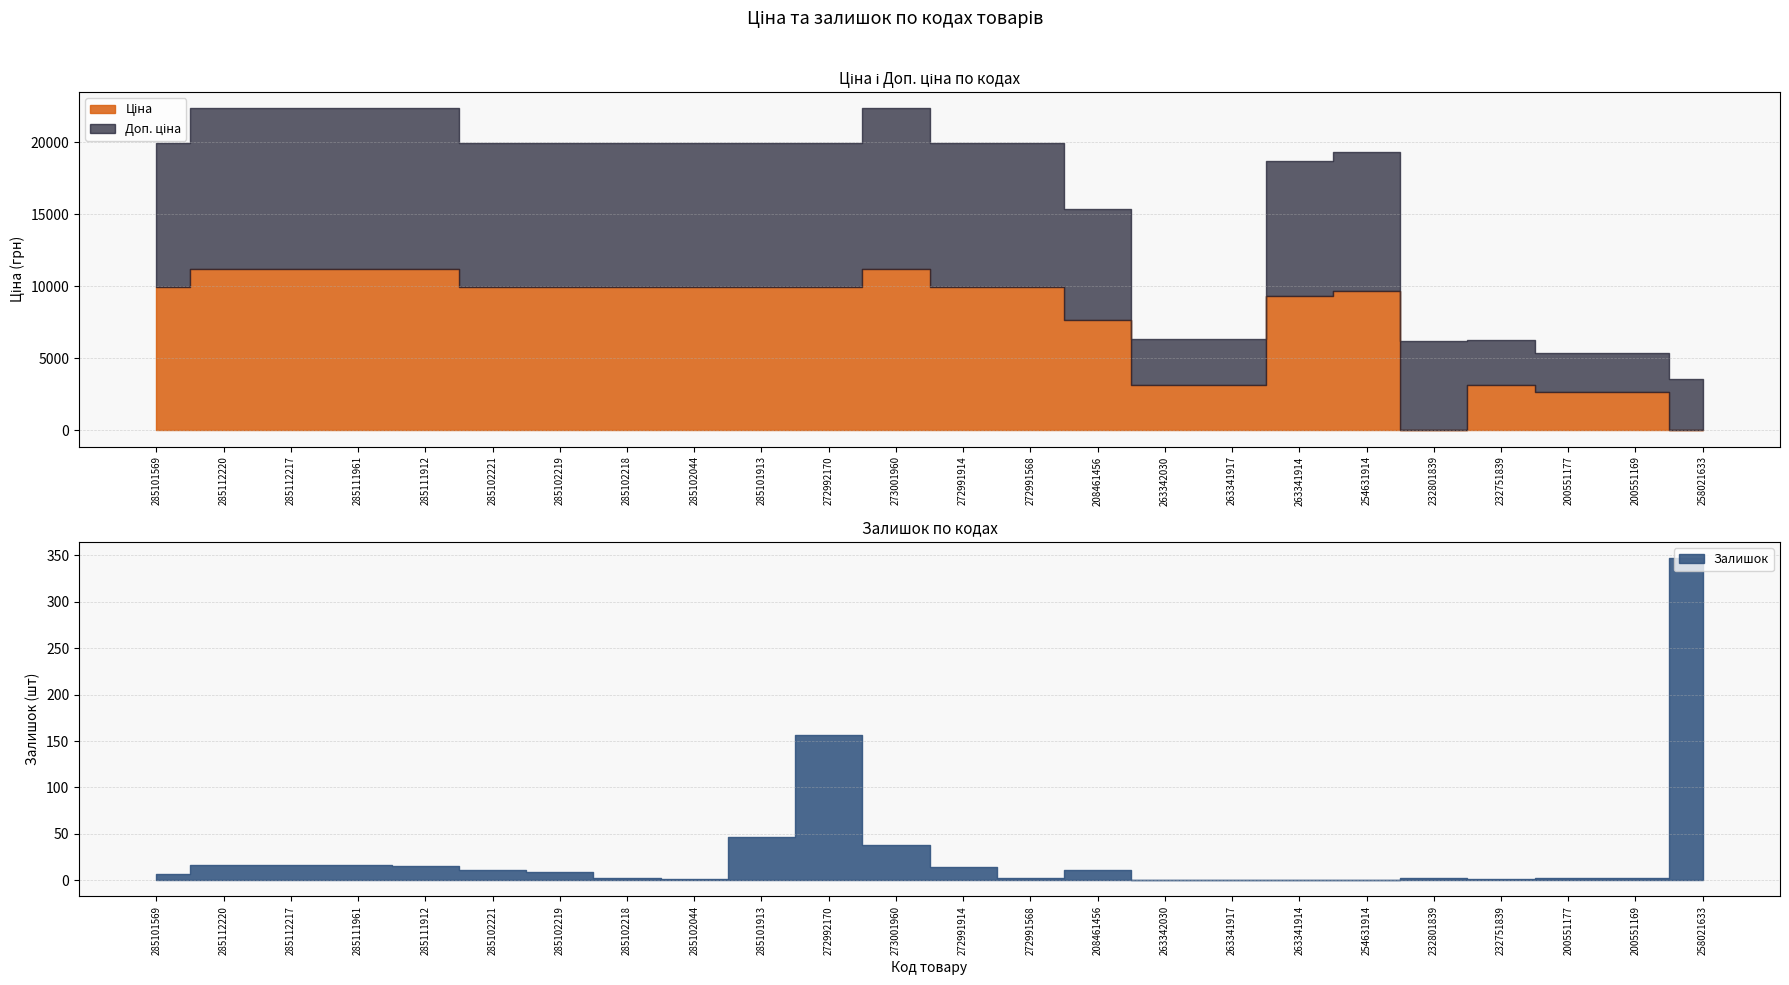

After their last crossing, which series has the higher values: Ціна or Залишок?

Залишок